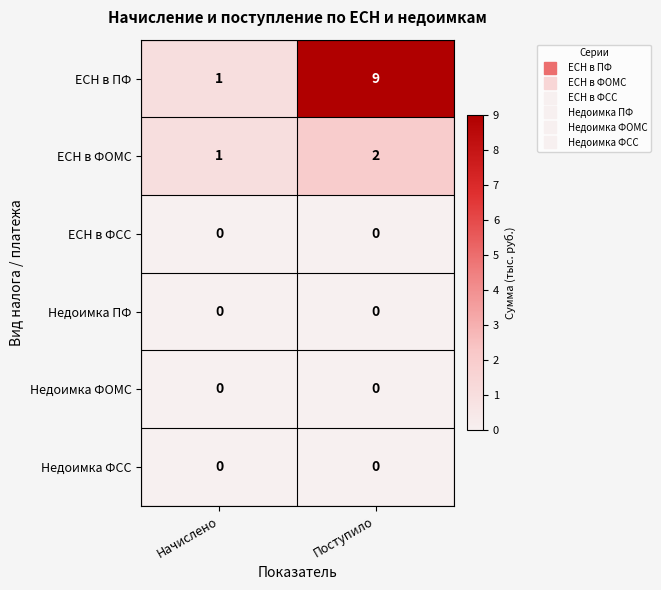

What is the sum of all ЕСН в ФОМС values?

3